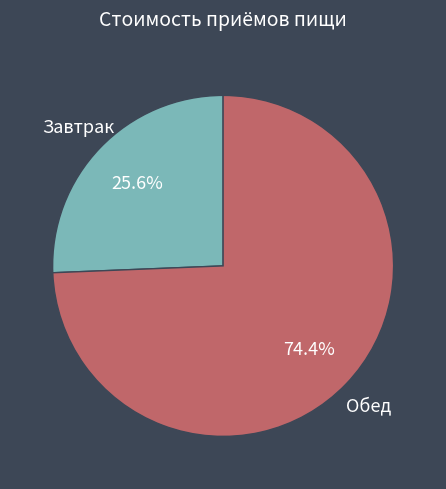

What percentage is the Обед slice, to the nearest percent?

74%